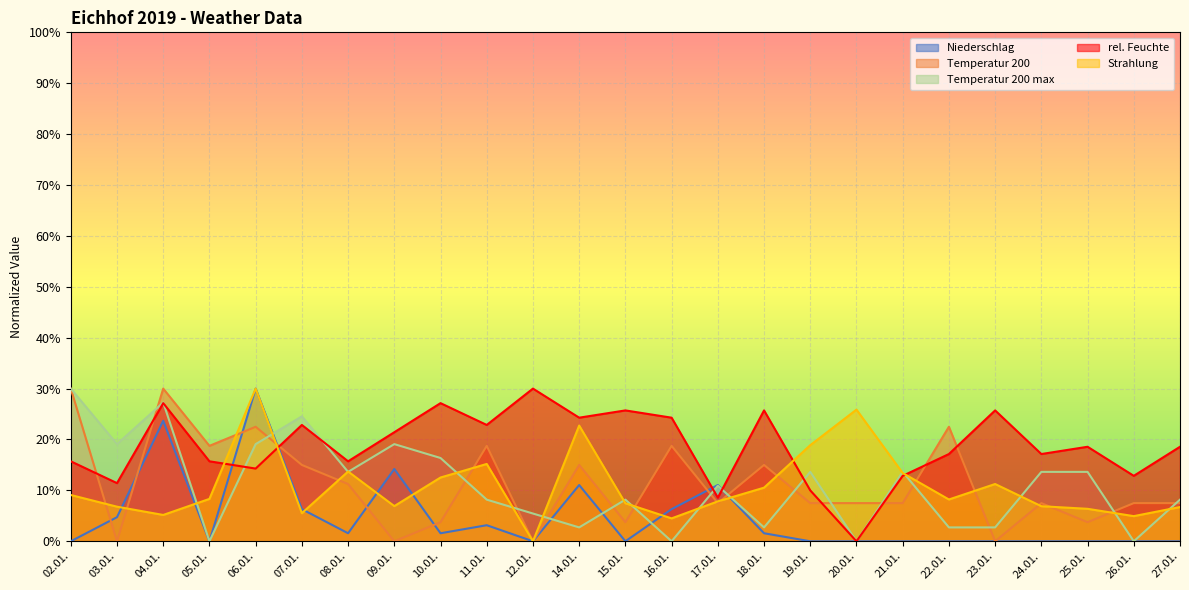

At how many categories does at least one series exceed 17?

21